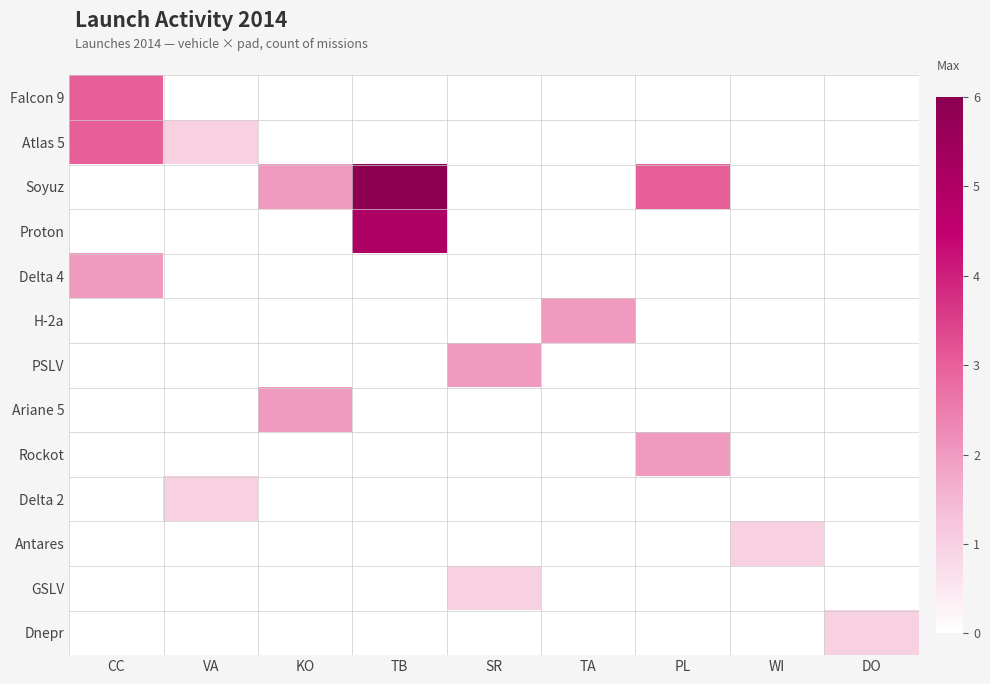

What is the spread (max minus min) of values at KO?

2